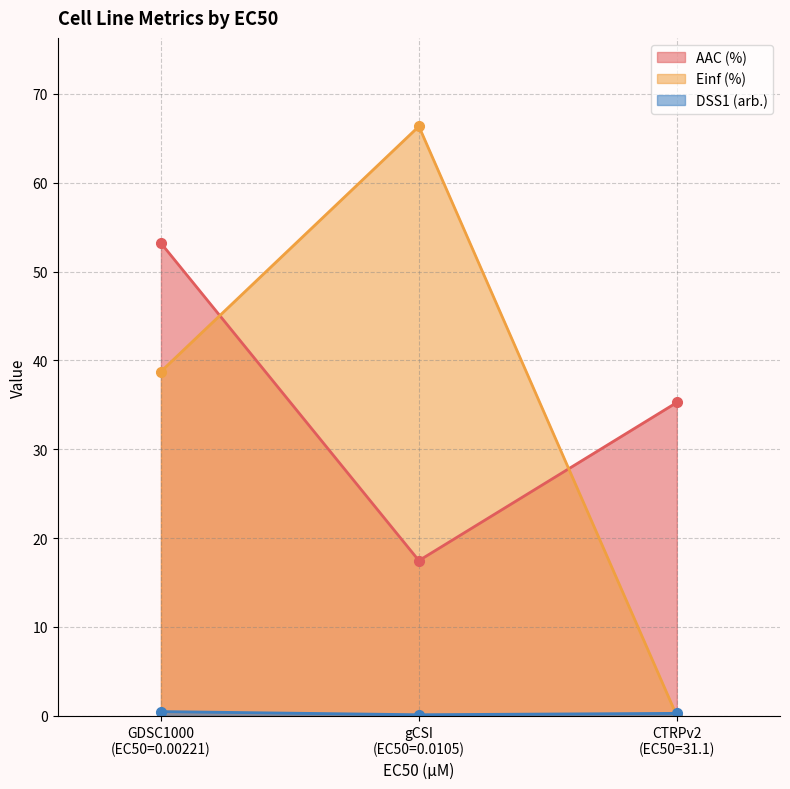

Which series has the largest range (max minus min)?

Einf (%)